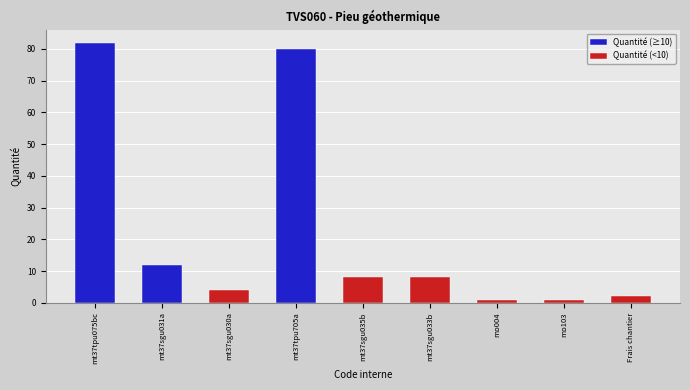

The chart shows a value of 14.0 at mt37sgu035b. True or false?

False